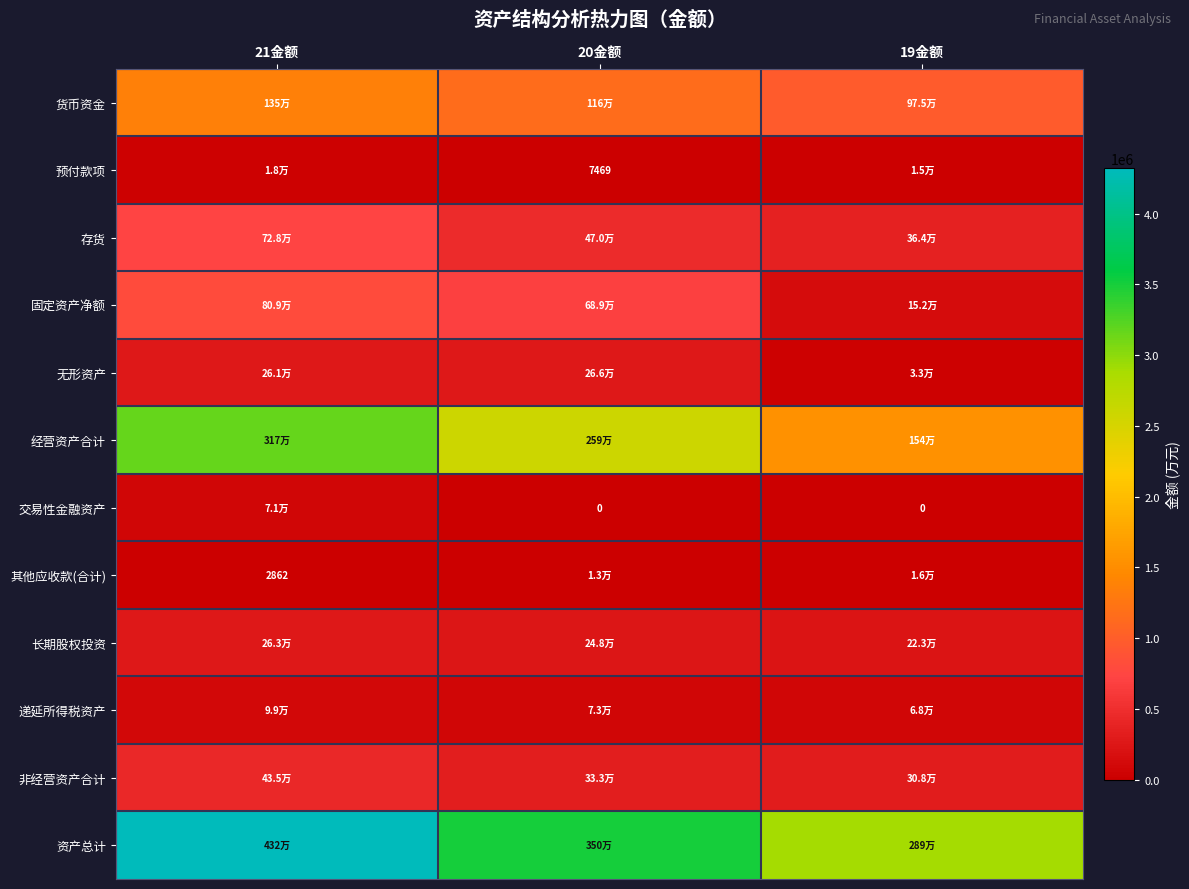

Which series has the largest range (max minus min)?

经营资产合计